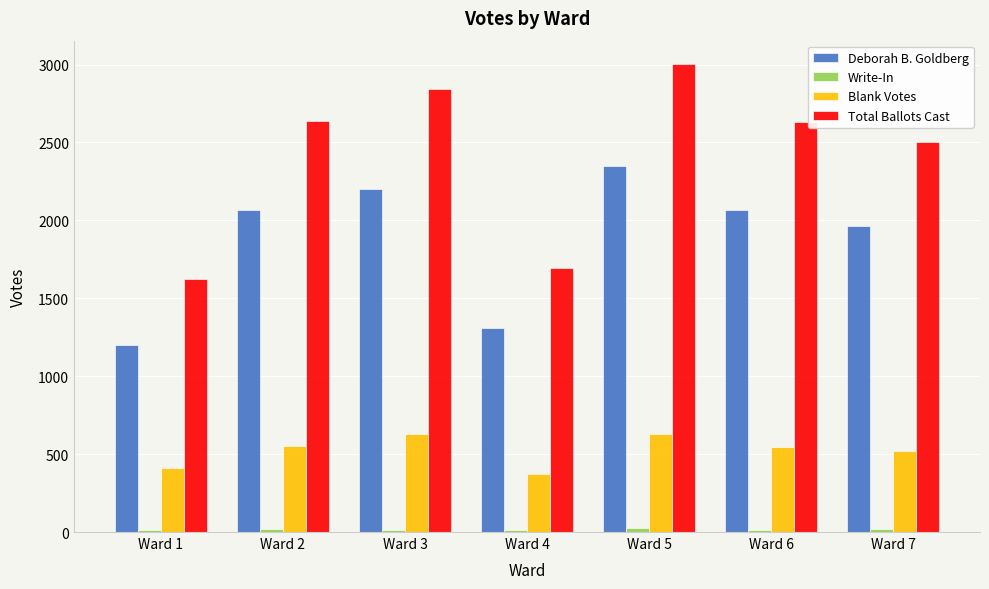

Is the value of Total Ballots Cast at Ward 4 greater than the value of Deborah B. Goldberg at Ward 5?

No